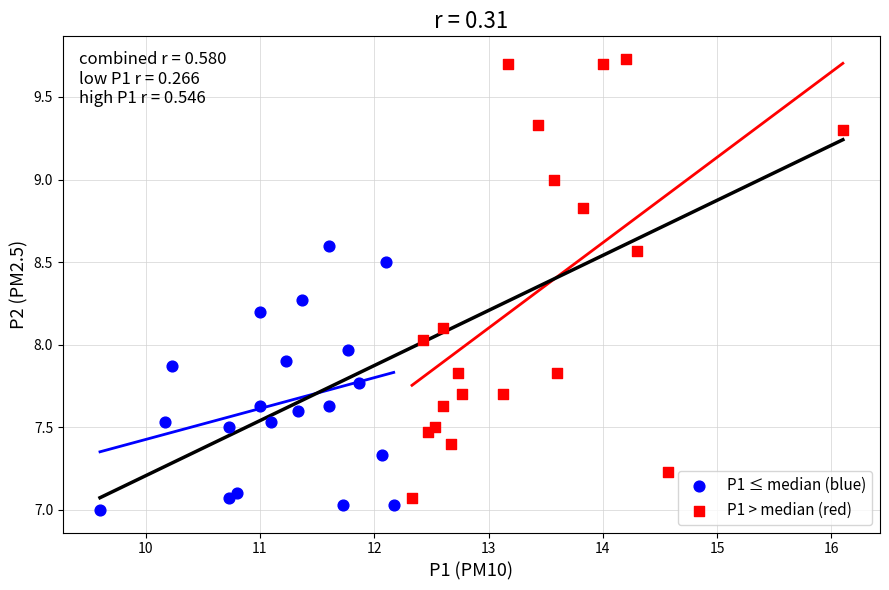

What are all the series names shown in the legend?

P1 ≤ median (blue), P1 > median (red)